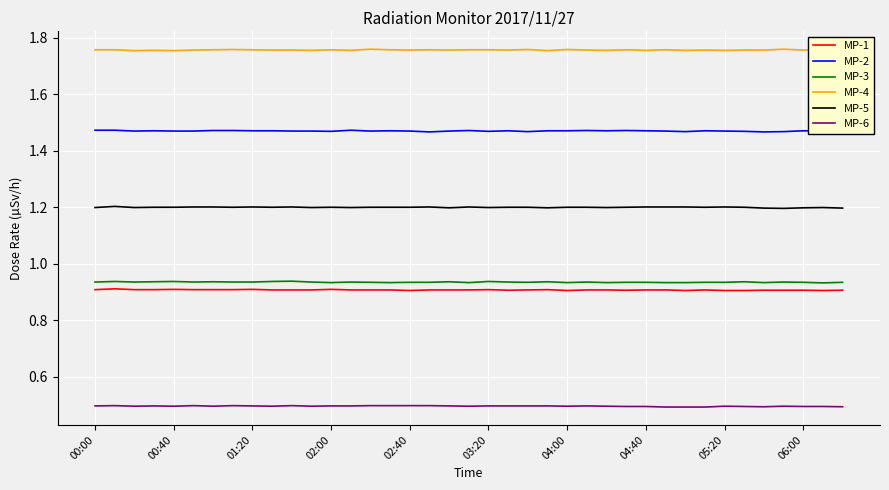

True or false: MP-4 and MP-3 cross at least once.

False